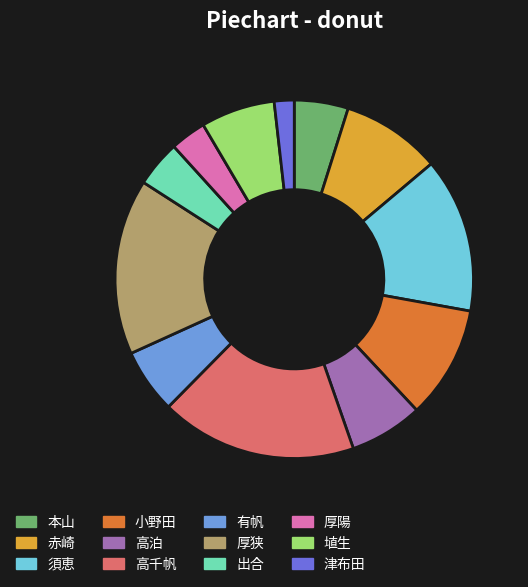

True or false: 高千帆 accounts for 27% of the total.

False